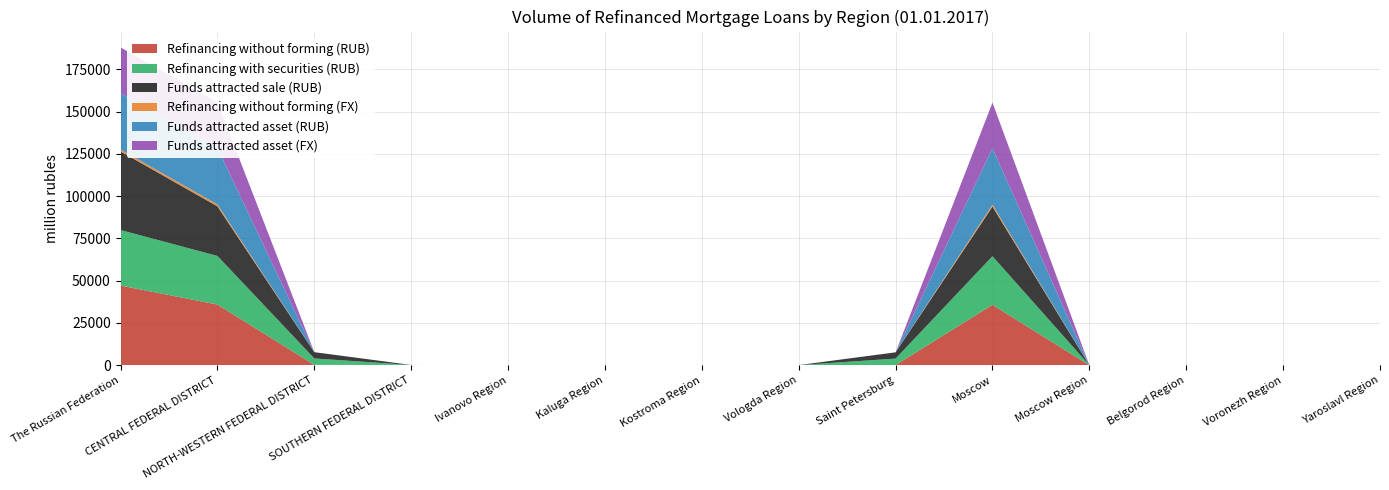

Reading left to right, transcribe all the data shown in this chart.

Refinancing without forming (RUB): 47119	35892	217	170	31	10	116	94	123	35736	0	0	0	0
Refinancing with securities (RUB): 32860	28752	3810	0	0	0	0	0	3810	28752	0	0	0	0
Funds attracted sale (RUB): 46493	29346	3703	0	0	0	0	0	3703	29346	0	0	0	0
Refinancing without forming (FX): 1117	1117	0	0	0	0	0	0	0	1117	0	0	0	0
Funds attracted asset (RUB): 33362	33362	0	0	0	0	0	0	0	33362	0	0	0	0
Funds attracted asset (FX): 27000	27000	0	0	0	0	0	0	0	27000	0	0	0	0